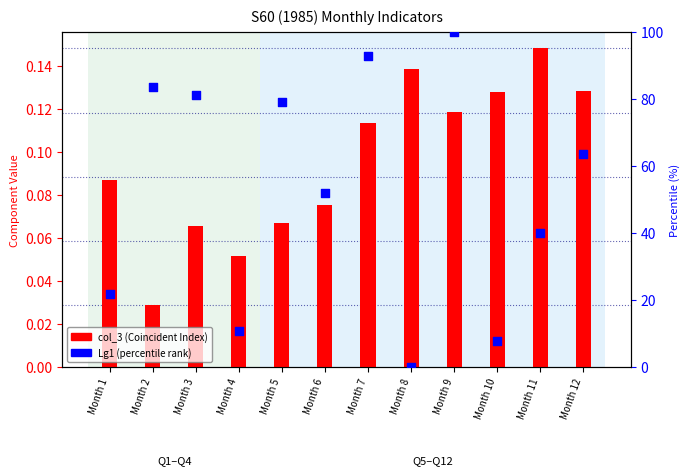

Which series contains the highest Y value?

Lg1 (percentile rank)